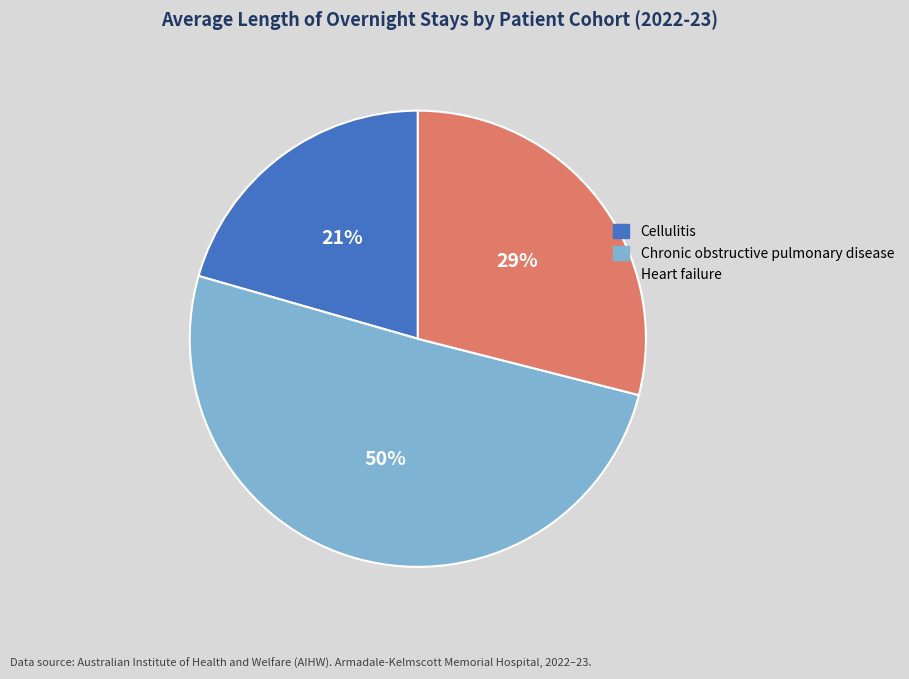

Which slice represents more than half of the pie?

Chronic obstructive pulmonary disease